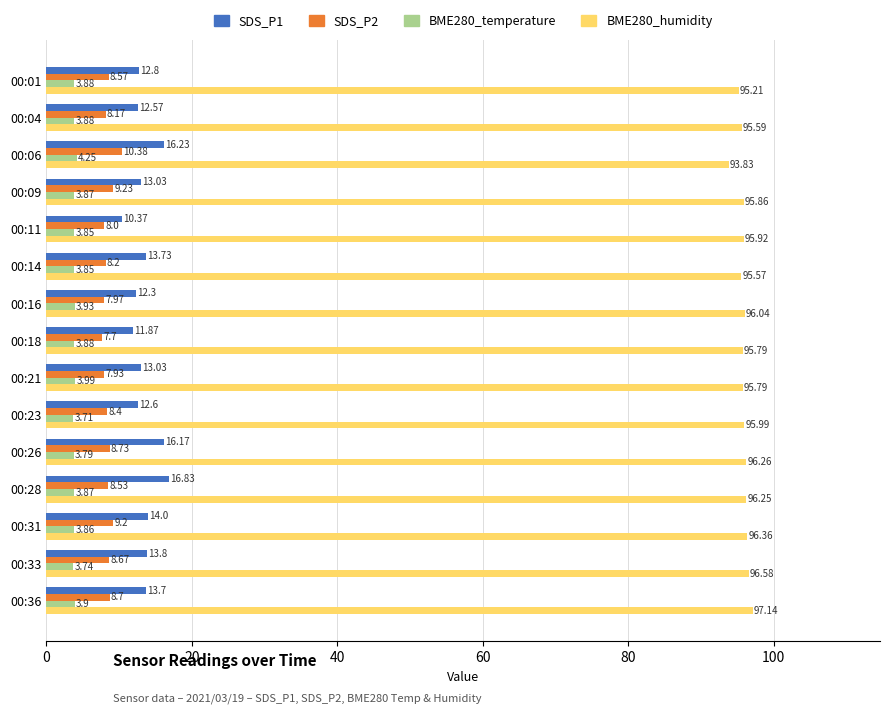

Between 00:04 and 00:21, which series saw the biggest shift?

SDS_P1